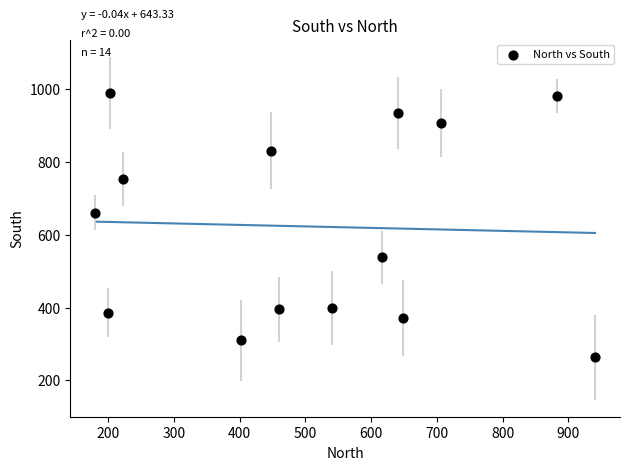

What is the range of X values (max minus min)?

760.8